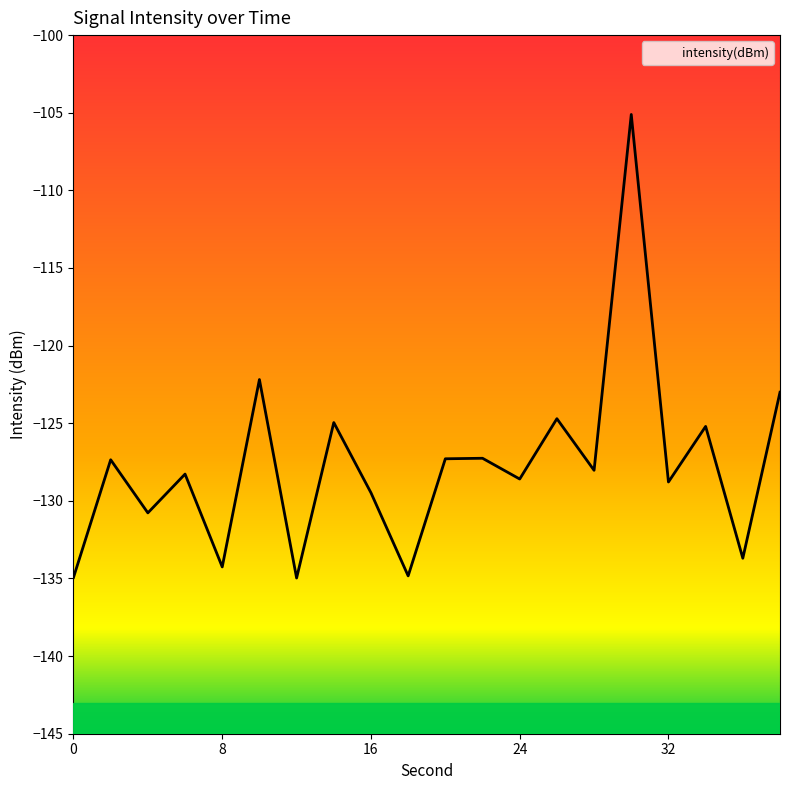

Reading left to right, extract all data points from this chart.

0=-134.9	2=-127.4	4=-130.8	6=-128.3	8=-134.3	10=-122.2	12=-135.0	14=-125.0	16=-129.5	18=-134.8	20=-127.3	22=-127.3	24=-128.6	26=-124.7	28=-128.0	30=-105.1	32=-128.8	34=-125.2	36=-133.7	38=-123.0